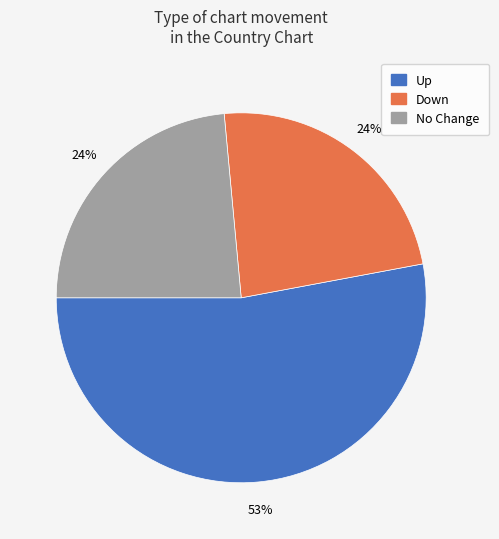

Does any single category account for the majority?

Yes